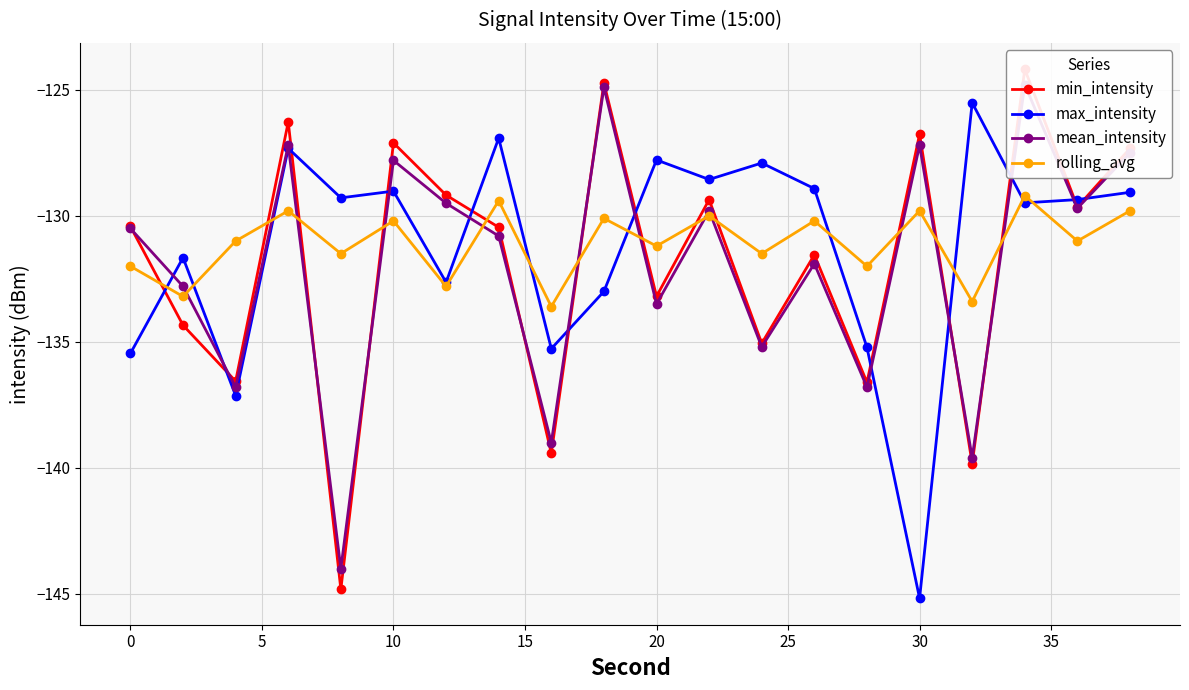

Which category has the lowest value in the max_intensity series?

30